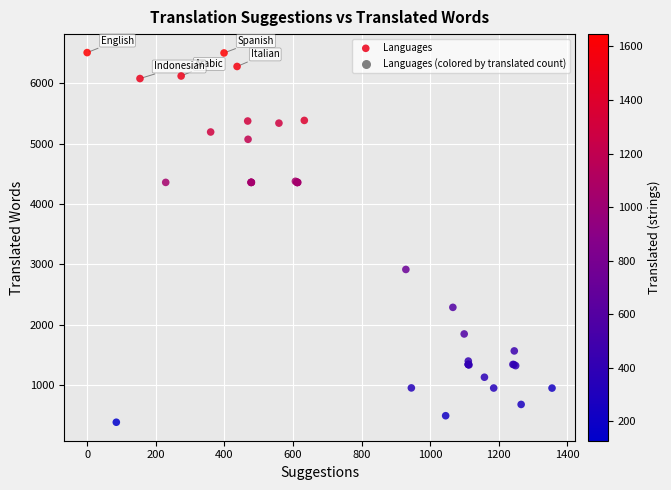

What Y value in the scatter plot is closest to 3445?

2914